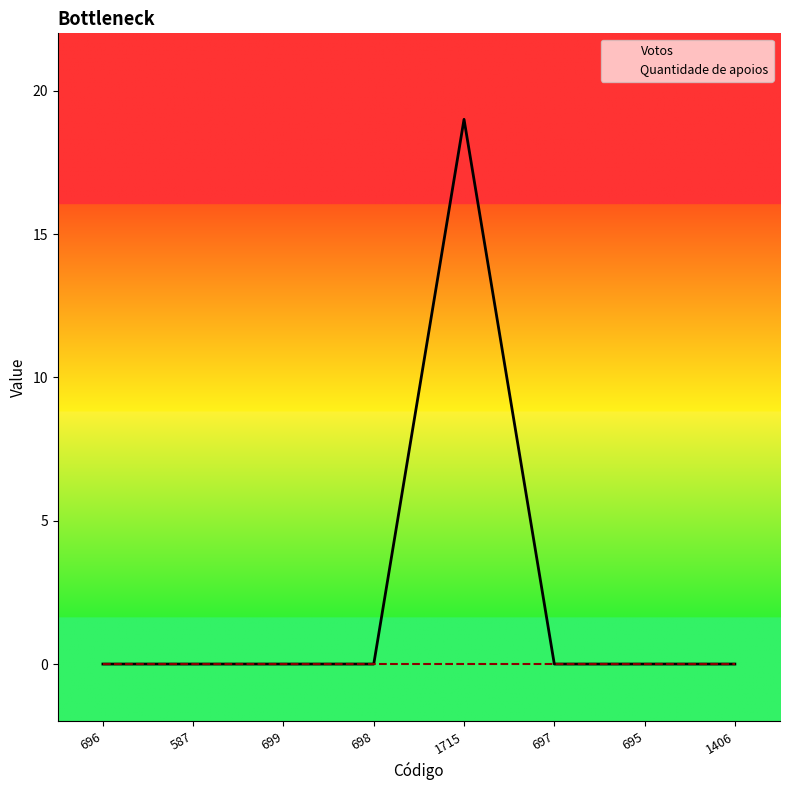

Reading left to right, transcribe all the data shown in this chart.

0	0	0	0	19	0	0	0